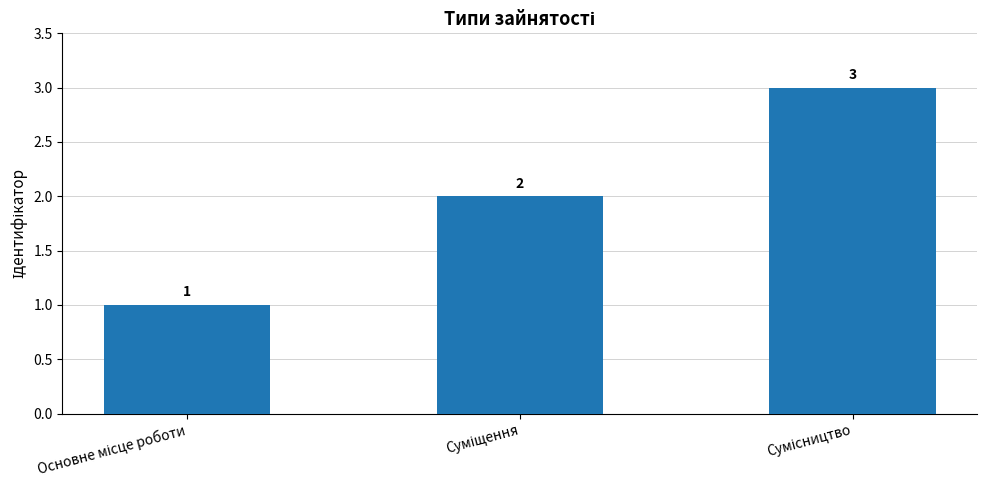

What is the difference between the maximum and minimum values?

2